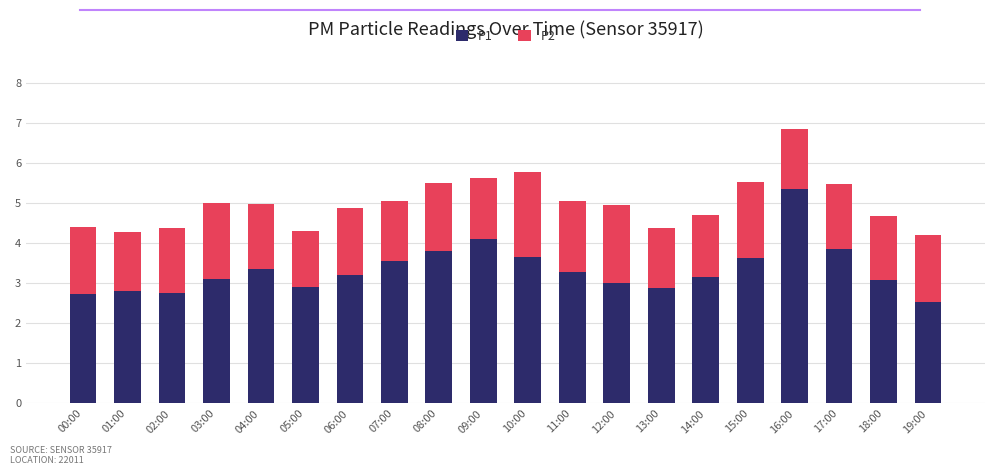

What is the total value across all series at 02:00?

4.4